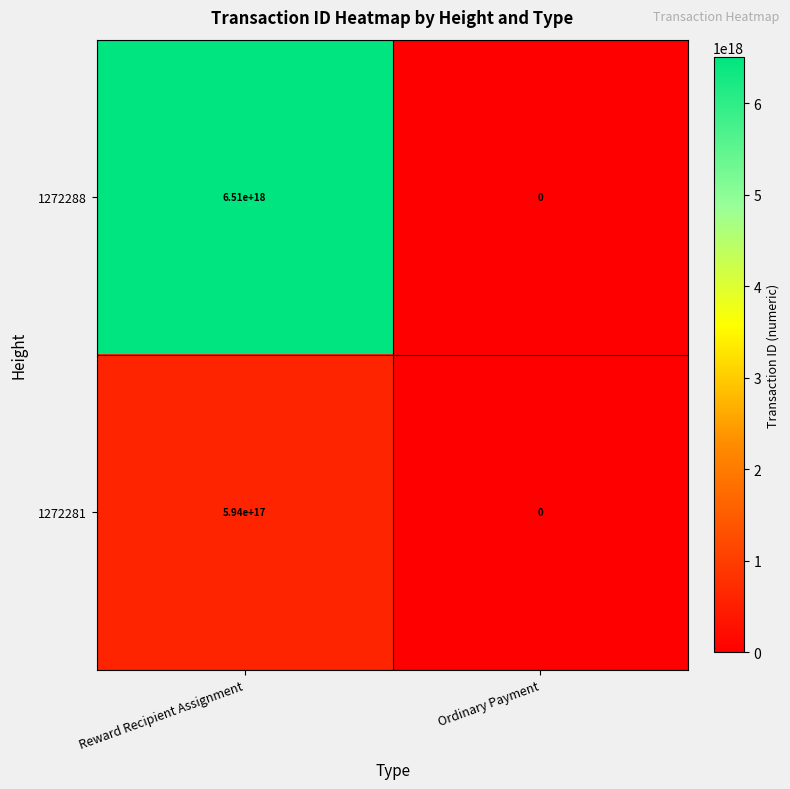

At which category is the sum across all series the highest?

Reward Recipient Assignment